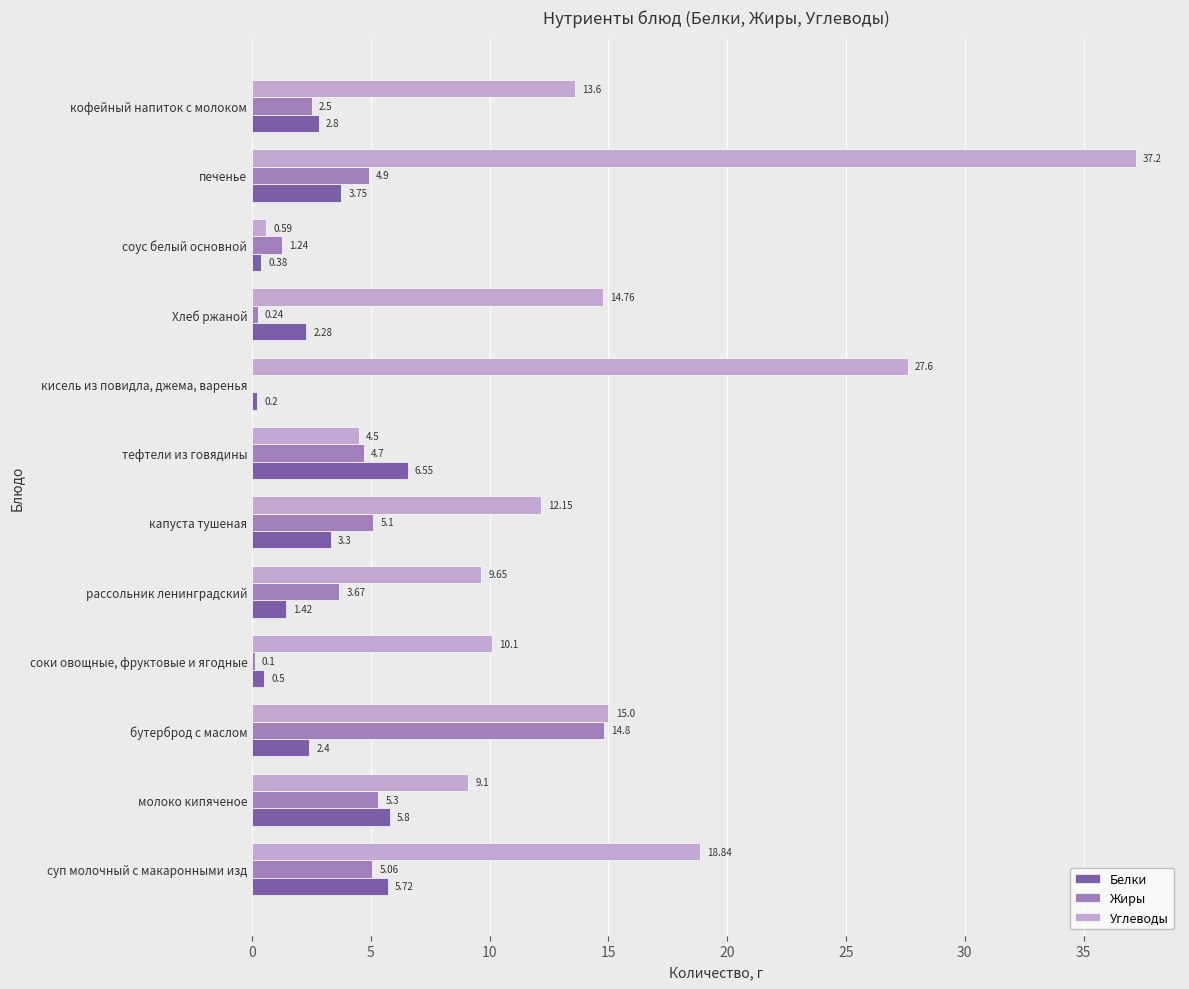

Which category has the highest value in the Жиры series?

бутерброд с маслом